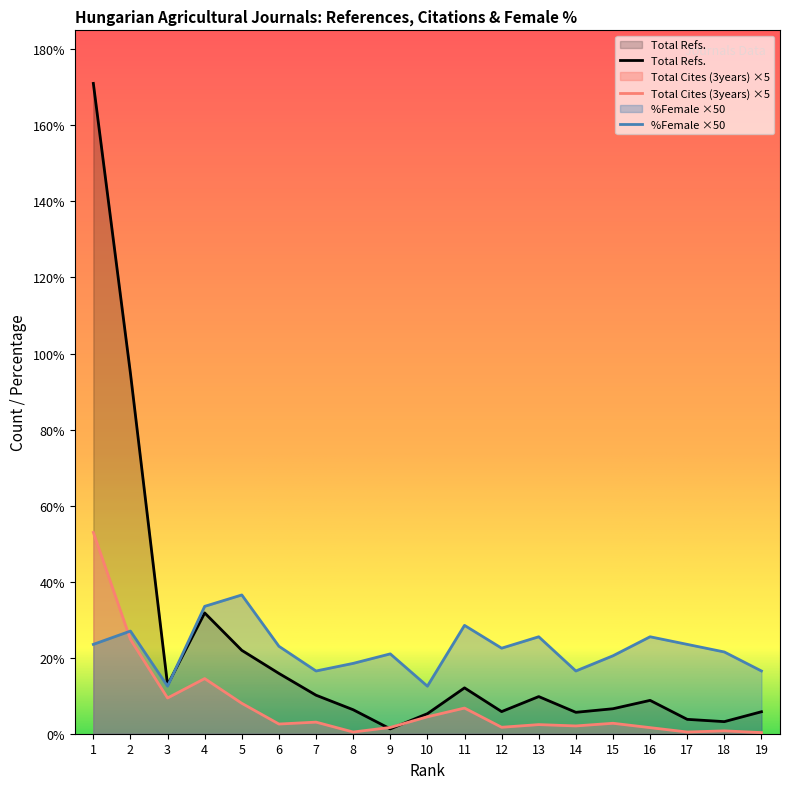

Does the chart have visible grid lines?

No